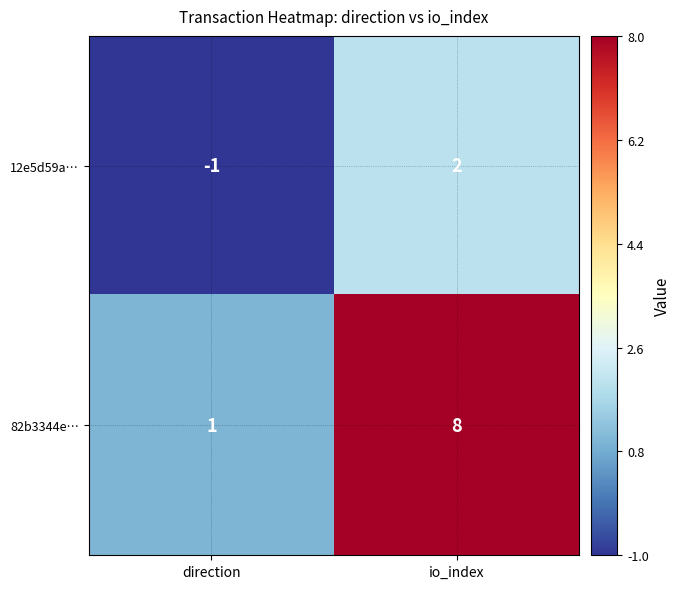

Which series has the largest range (max minus min)?

82b3344e…